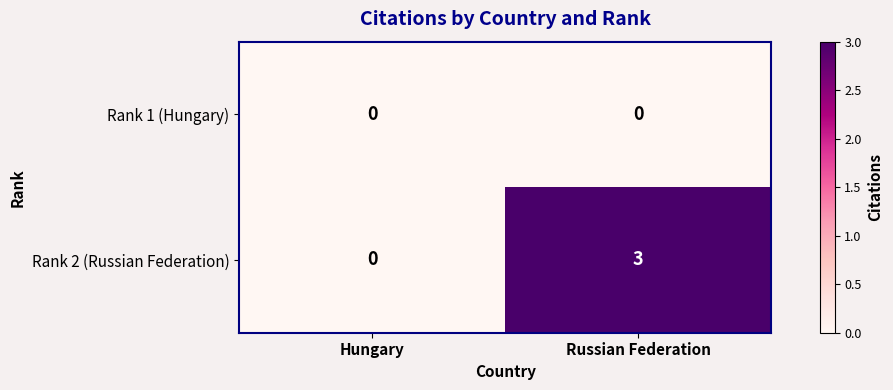

The Rank 2 (Russian Federation) series shows 0 at Hungary. True or false?

True